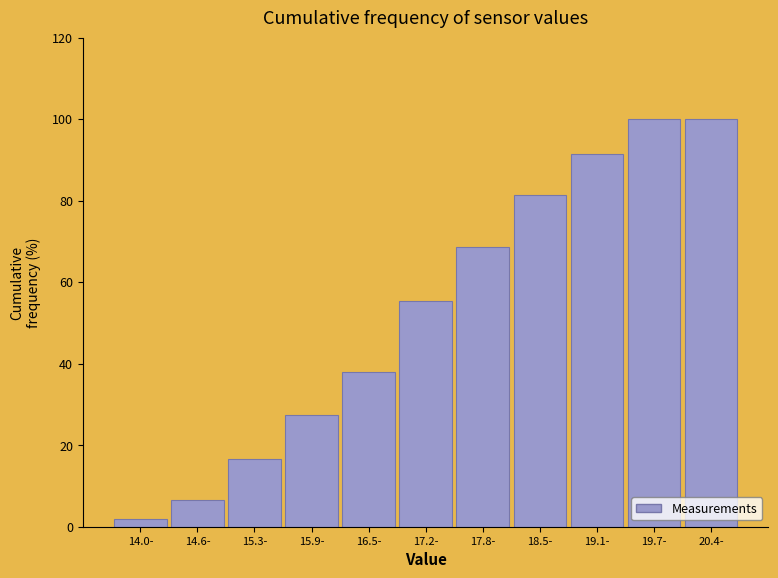

Reading left to right, list all the values displayed in this chart.

2.0	6.7	16.7	27.3	38.0	55.3	68.7	81.3	91.3	100.0	100.0